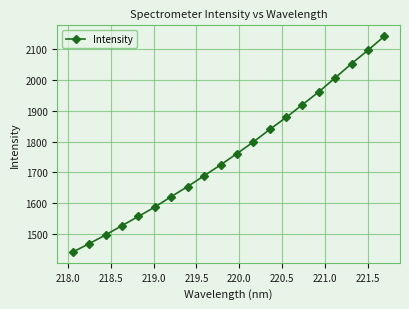

What is the maximum value shown in the chart?

2142.2